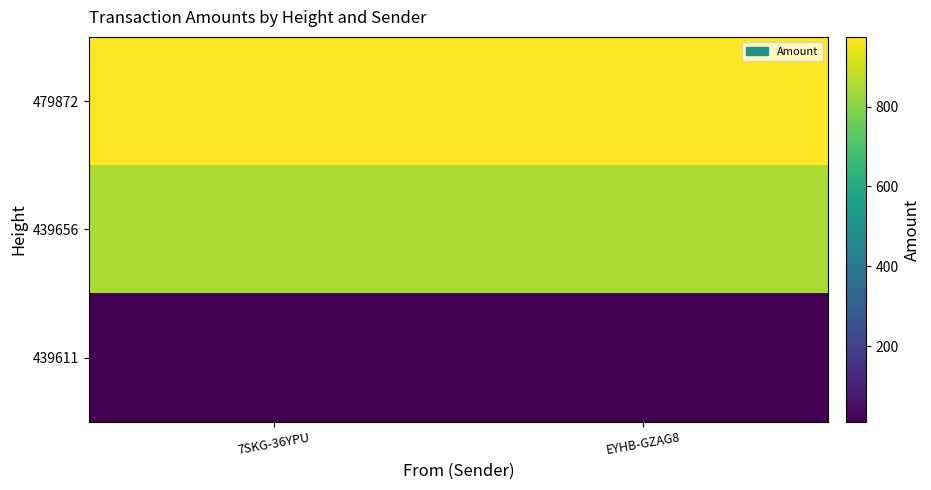

Rank the series by their maximum value, from lowest to highest.

439611, 439656, 479872